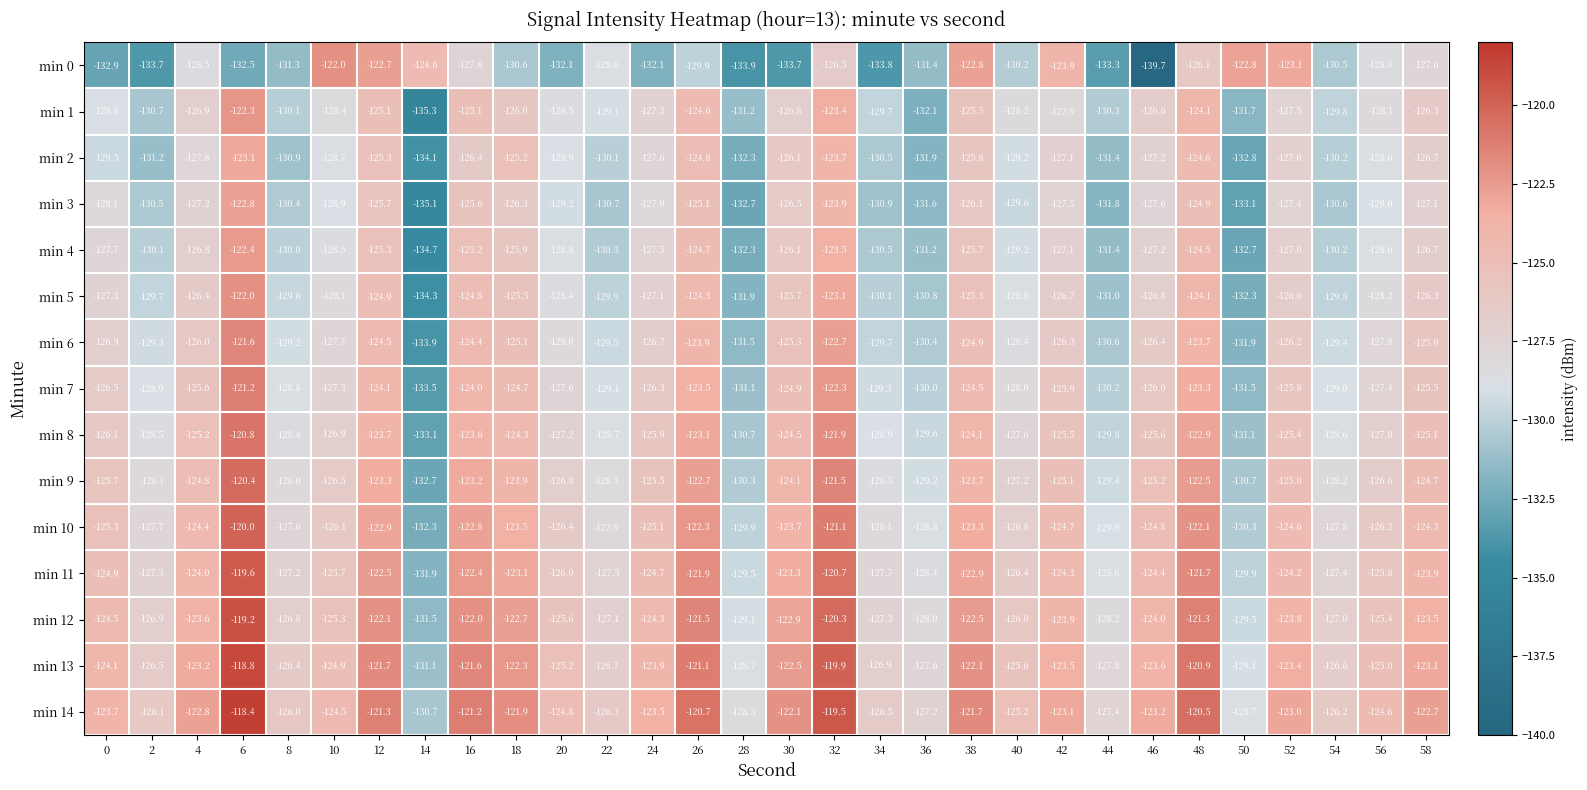

Count the number of data series in this chart.

15